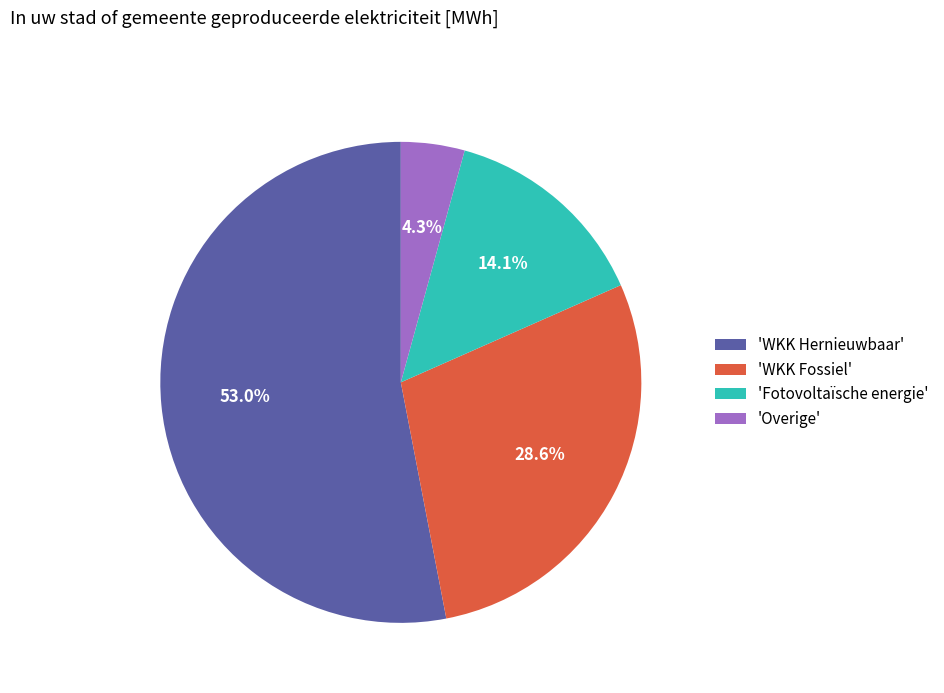

What is the smallest slice in the pie chart?

'Overige'